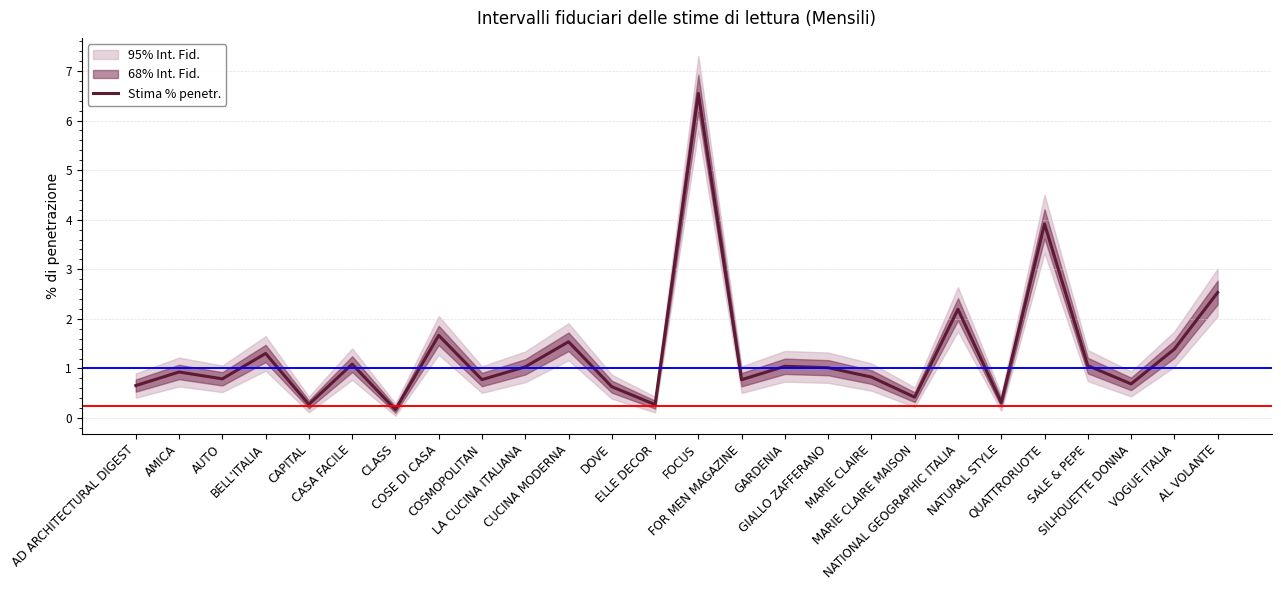

What is the maximum value shown in the chart?

6.5